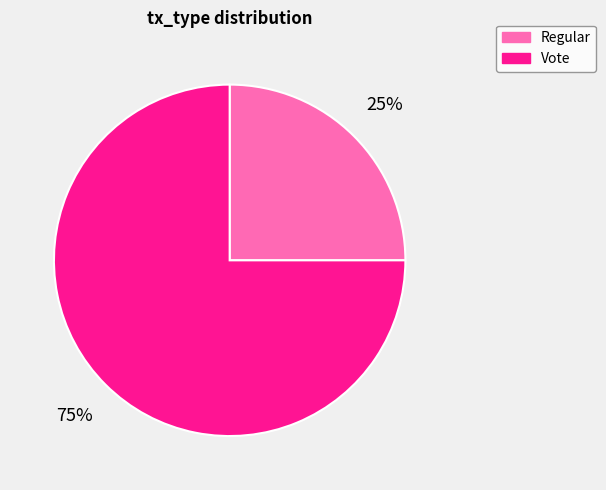

True or false: Regular accounts for 20% of the total.

False